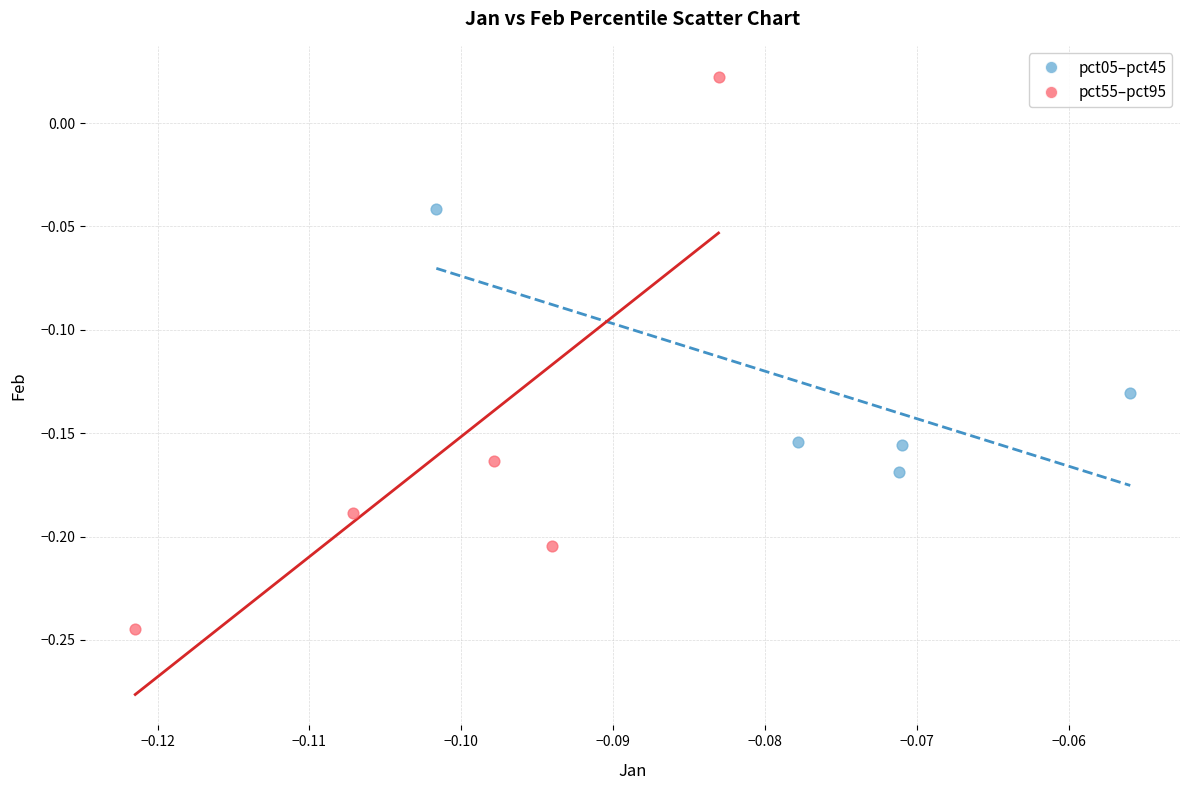

Which series reaches the maximum Y coordinate?

pct55–pct95